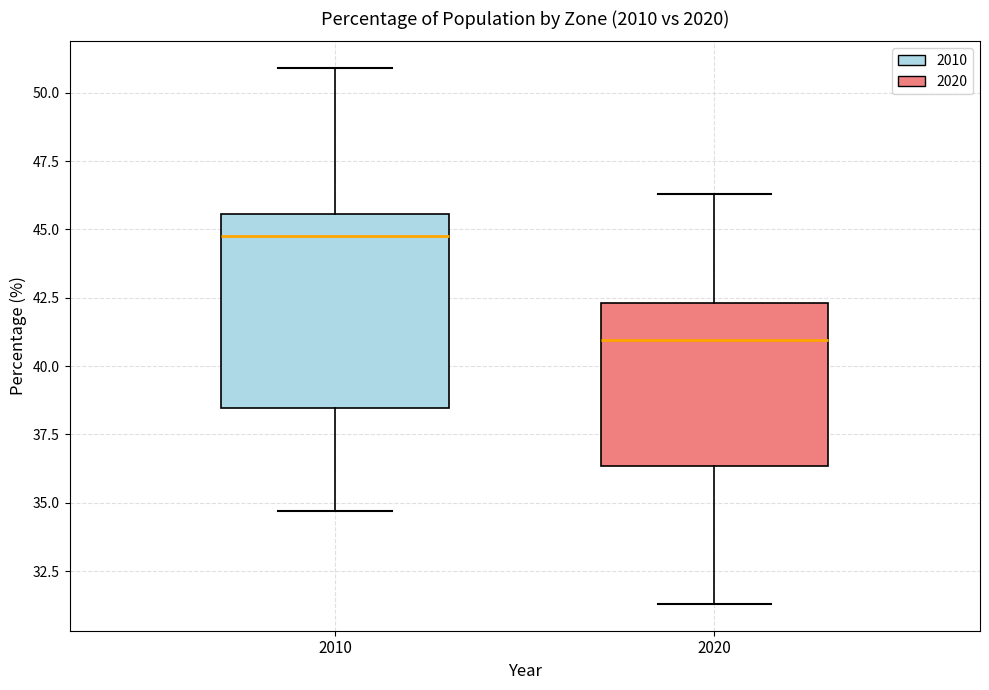

Which box has the highest median line?

2010